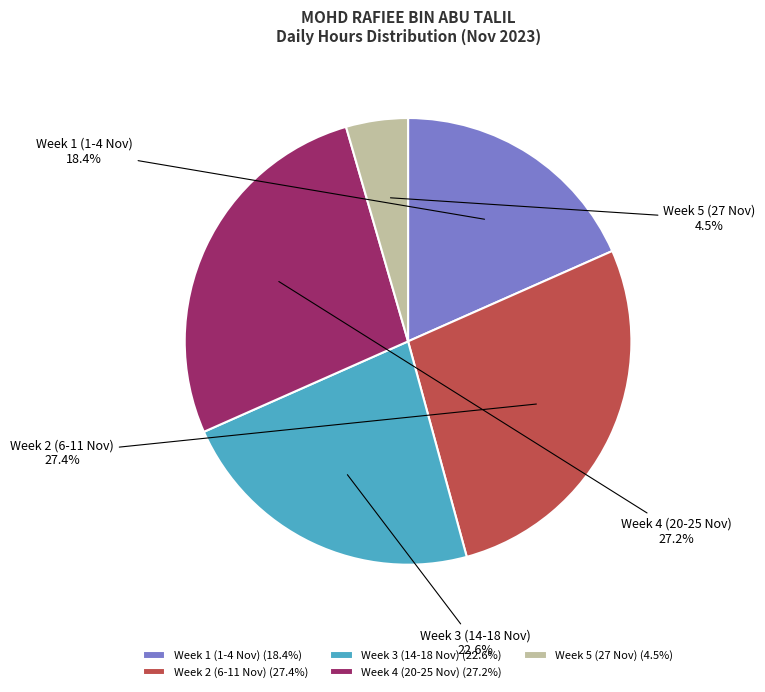

Which has a higher value, Week 5 (27 Nov) or Week 2 (6-11 Nov)?

Week 2 (6-11 Nov)